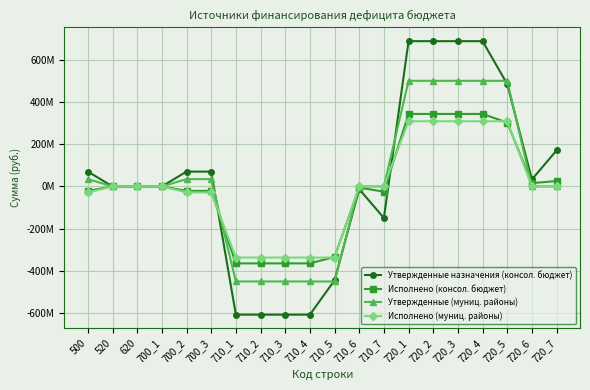

Which label corresponds to the smallest value in the chart?

710_1